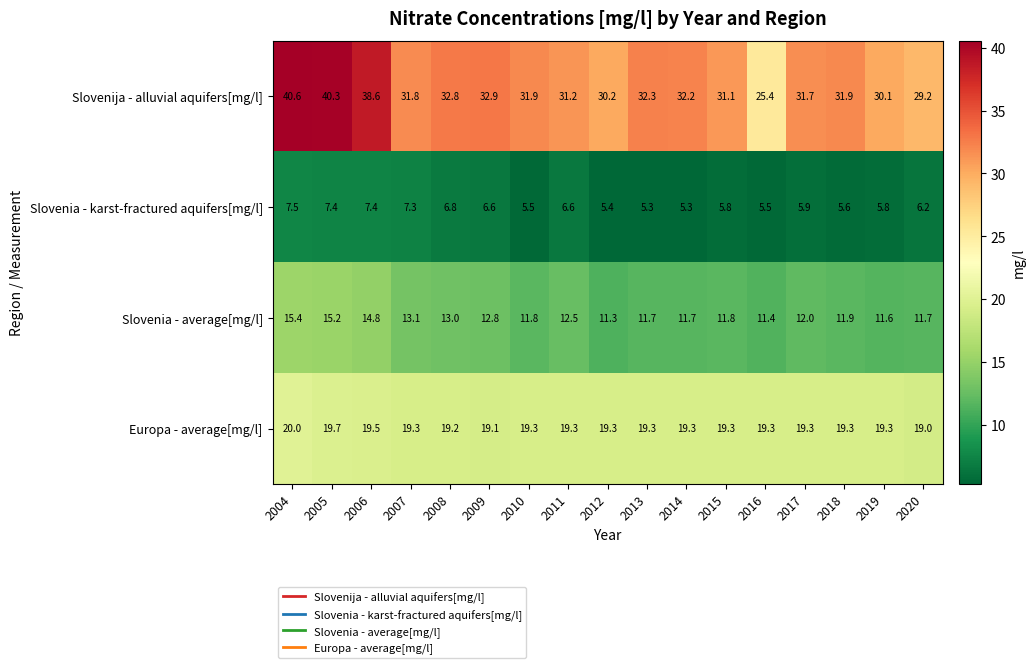

What is the sum of all Europa - average[mg/l] values?

328.8